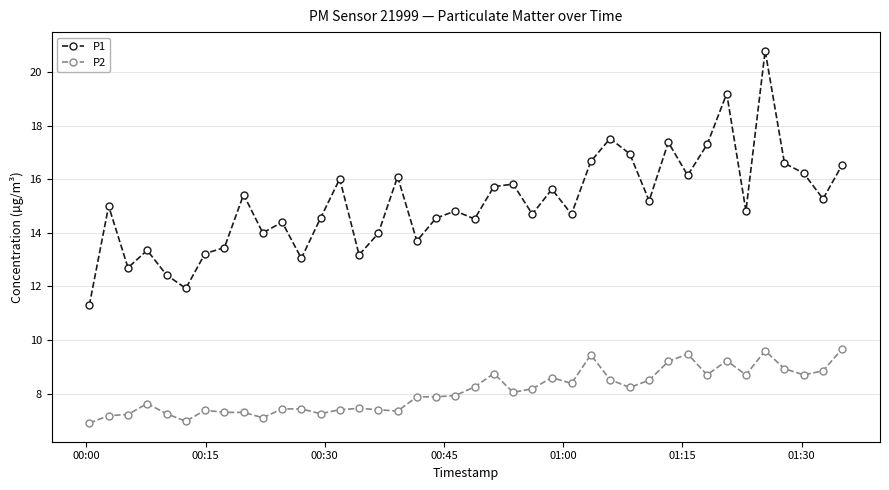

True or false: P2 has more than 0 interior local peaks.

True